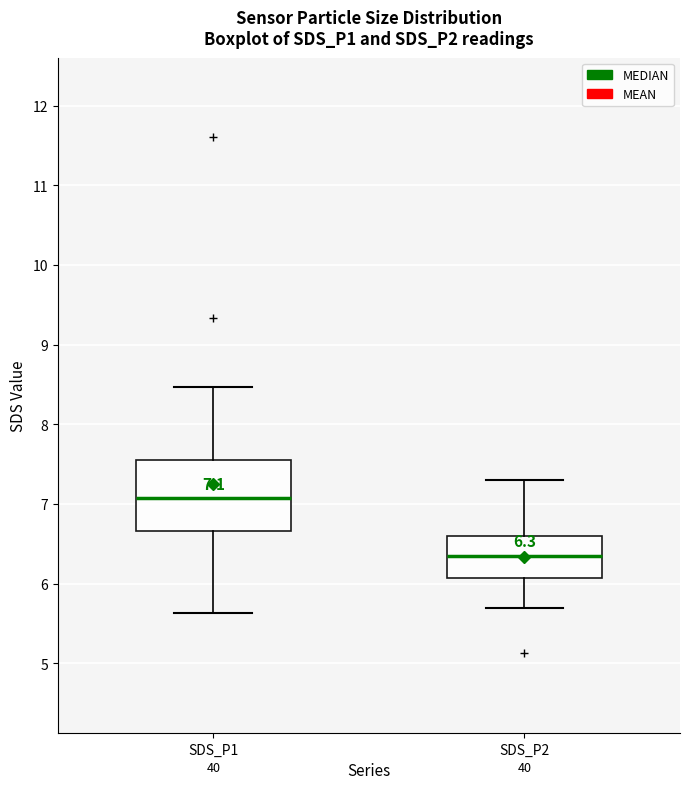

Which box's median line is the lowest?

SDS_P2